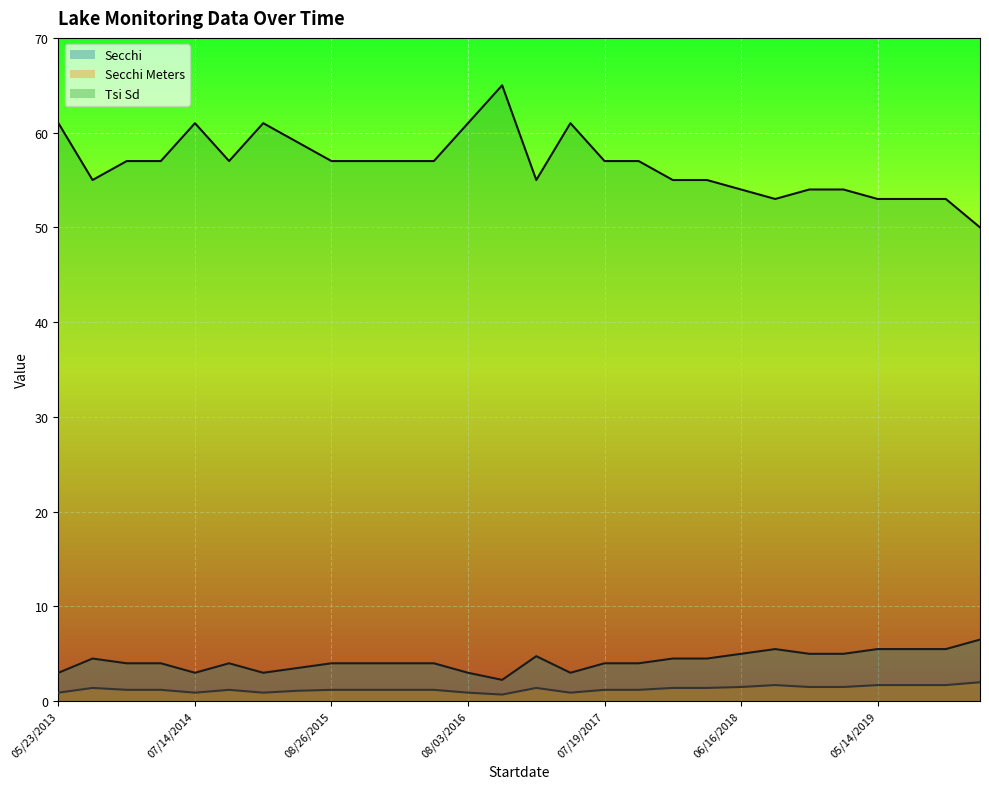

Rank the categories by Tsi Sd value from highest to lowest.

10/06/2016, 05/23/2013, 07/14/2014, 06/08/2015, 08/03/2016, 06/20/2017, 07/27/2015, 05/06/2014, 06/17/2014, 08/22/2014, 08/26/2015, 09/22/2015, 06/08/2016, 07/12/2016, 07/19/2017, 08/22/2017, 06/17/2013, 05/10/2017, 09/14/2017, 05/08/2018, 06/16/2018, 08/28/2018, 09/17/2018, 07/17/2018, 05/14/2019, 06/18/2019, 07/24/2019, 08/19/2019